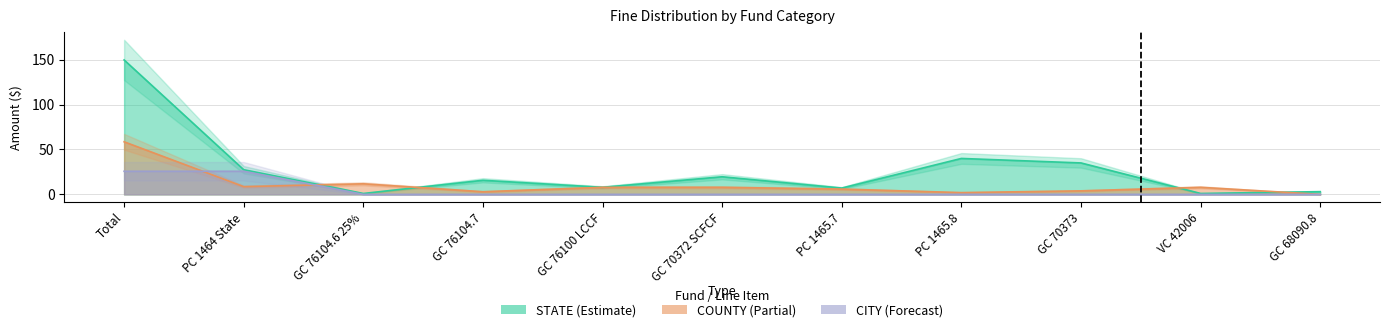

Is the value of COUNTY at PC 1465.7 greater than the value of STATE at GC 76104.6 25%?

Yes